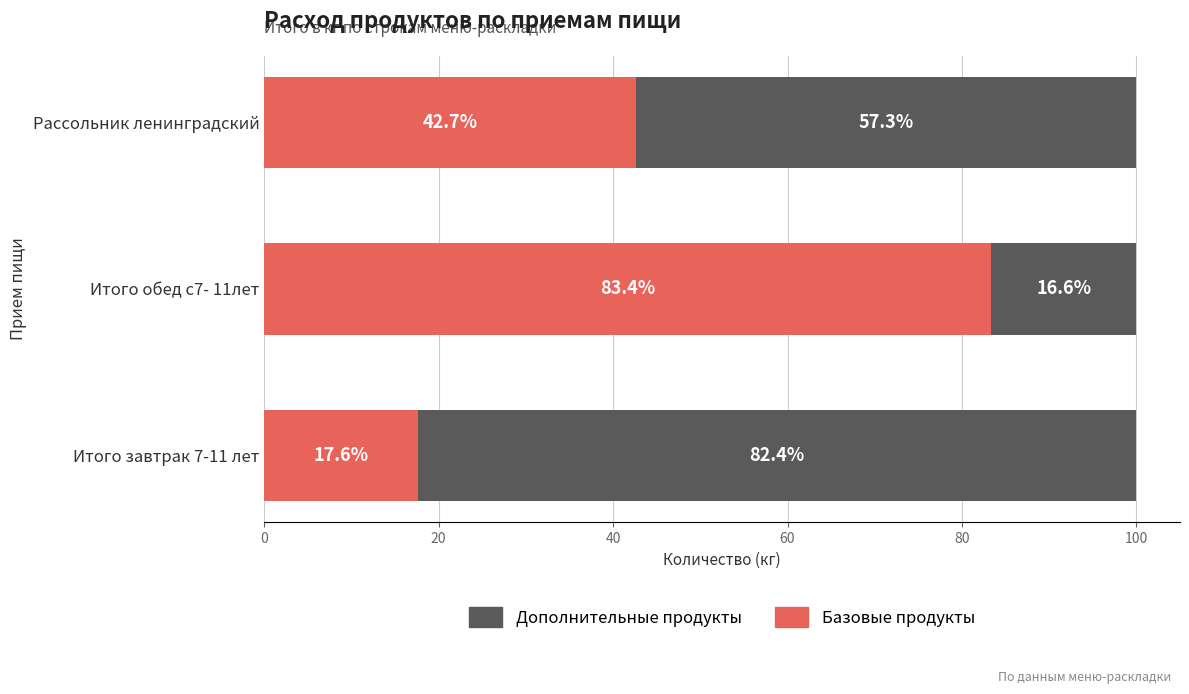

What is the total value across all series at Итого завтрак 7-11 лет?

100.0